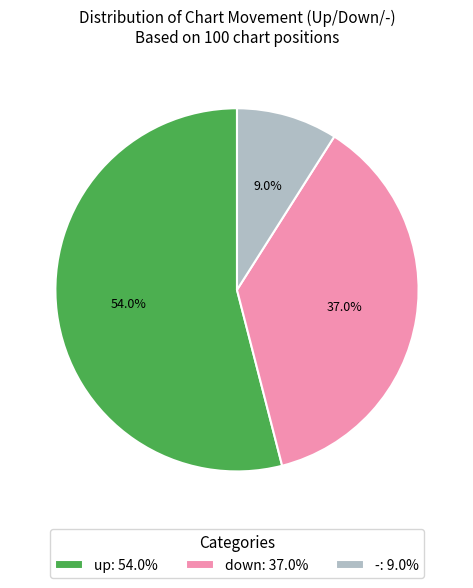

What percentage is NOT represented by -?

91.0%